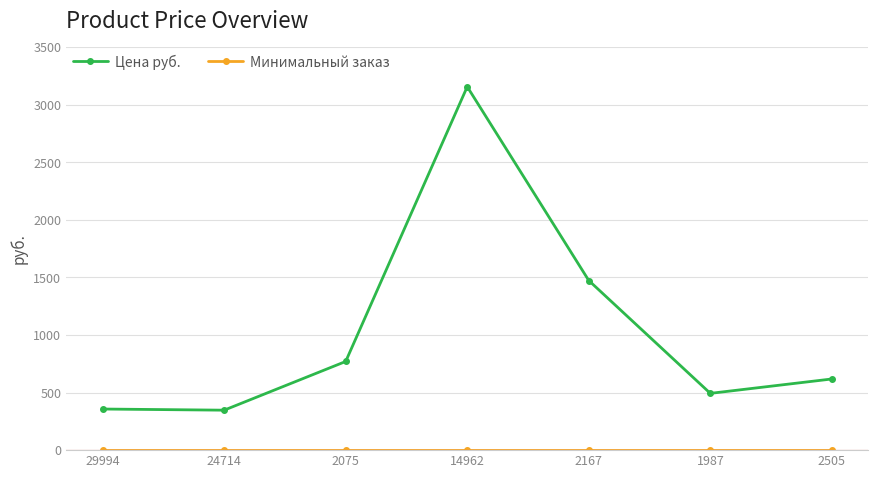

Which label corresponds to the largest value in the chart?

14962